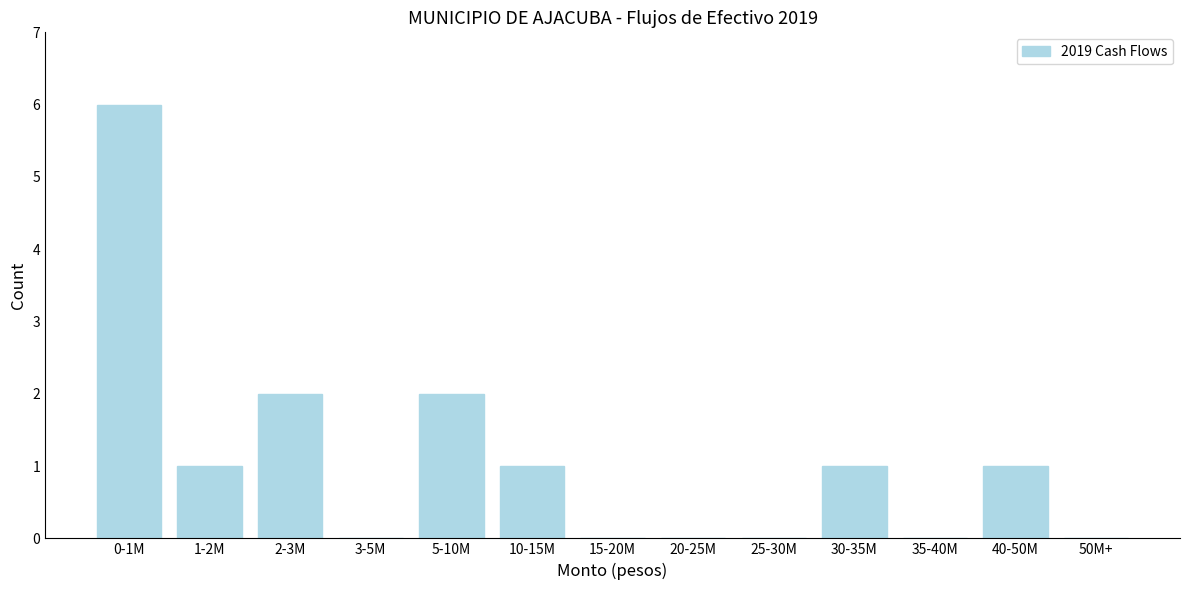

Reading left to right, extract all data points from this chart.

0-1M=6	1-2M=1	2-3M=2	3-5M=0	5-10M=2	10-15M=1	15-20M=0	20-25M=0	25-30M=0	30-35M=1	35-40M=0	40-50M=1	50M+=0